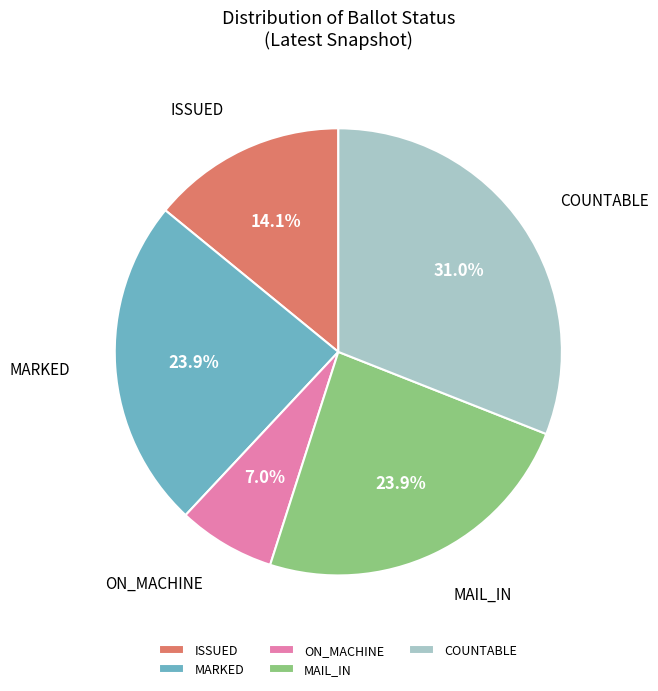

To the nearest percent, what is the average slice percentage?

20%